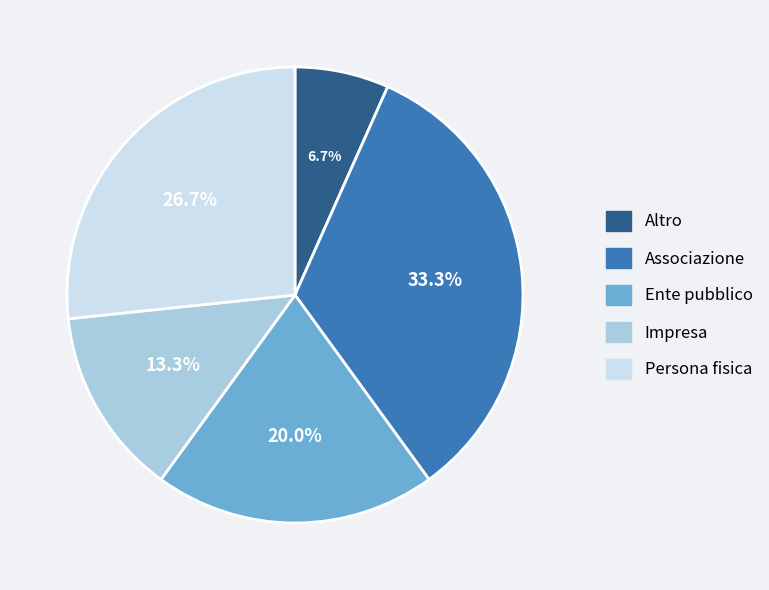

Is Ente pubblico the majority of the pie?

No